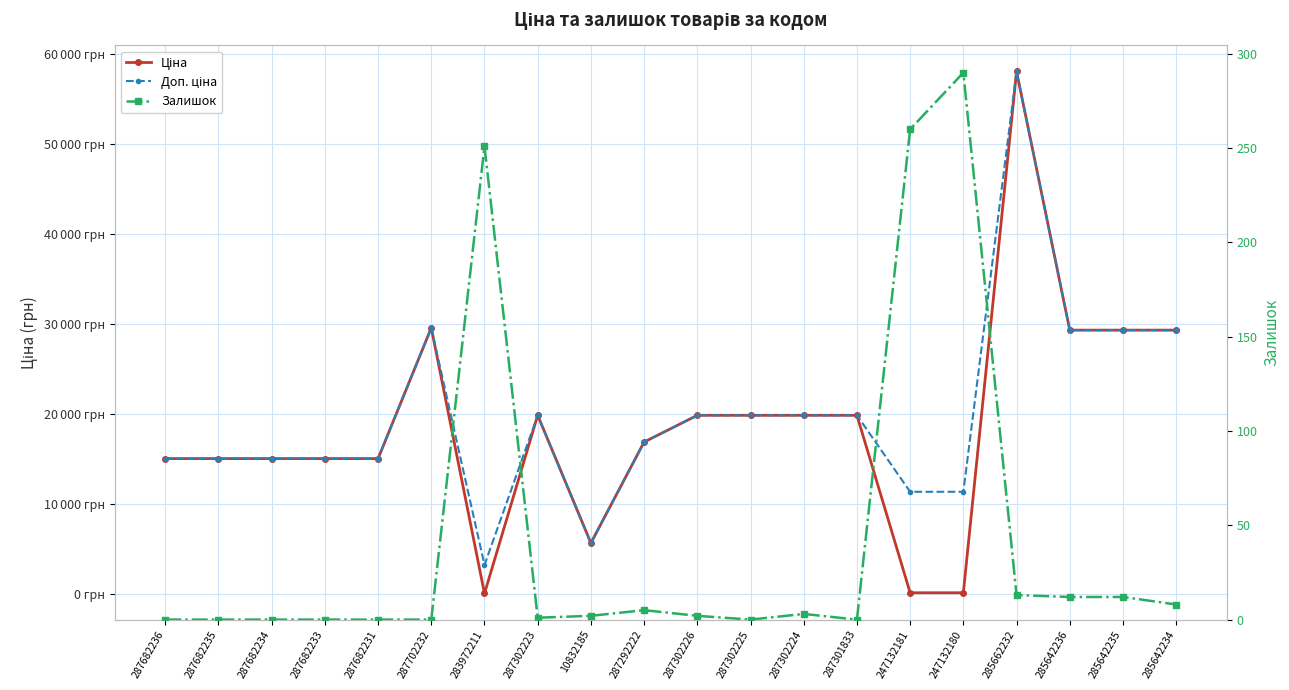

In Доп. ціна, how many points are higher than both neighbors (excluding endpoints)?

3